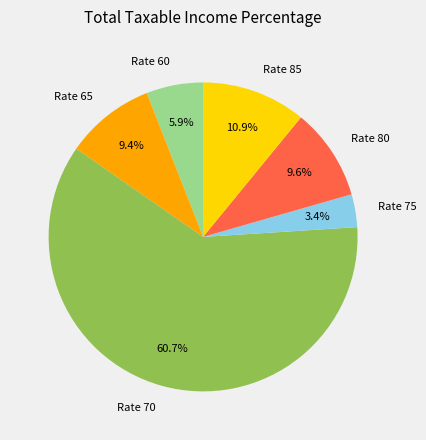

Does any single category account for the majority?

Yes